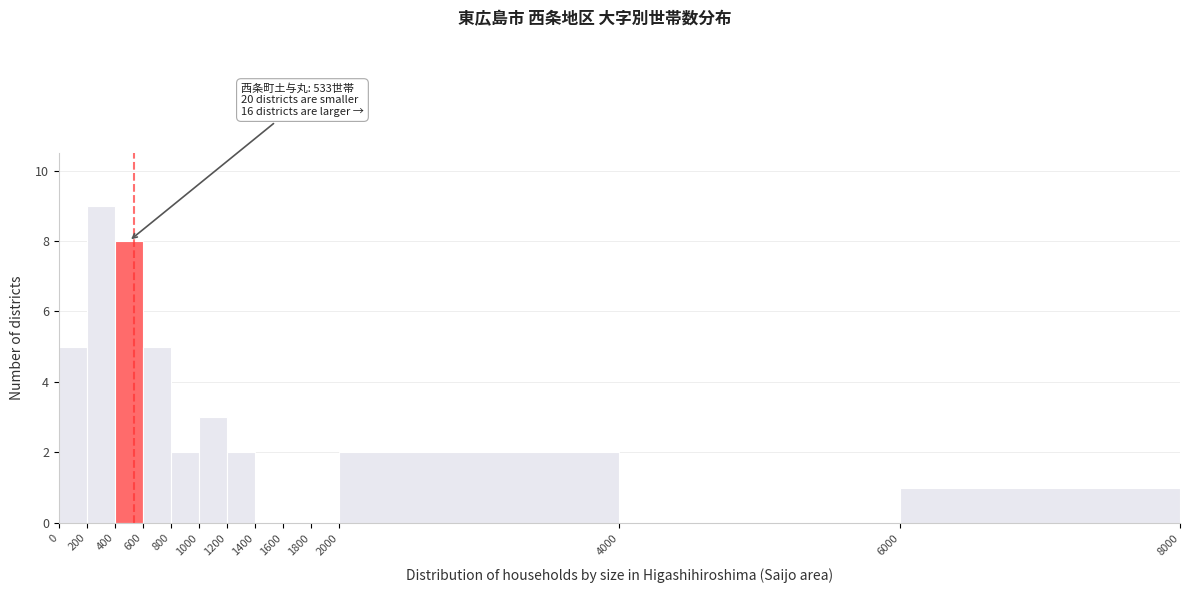

Which range on the x-axis has the tallest bar?

200 to 400